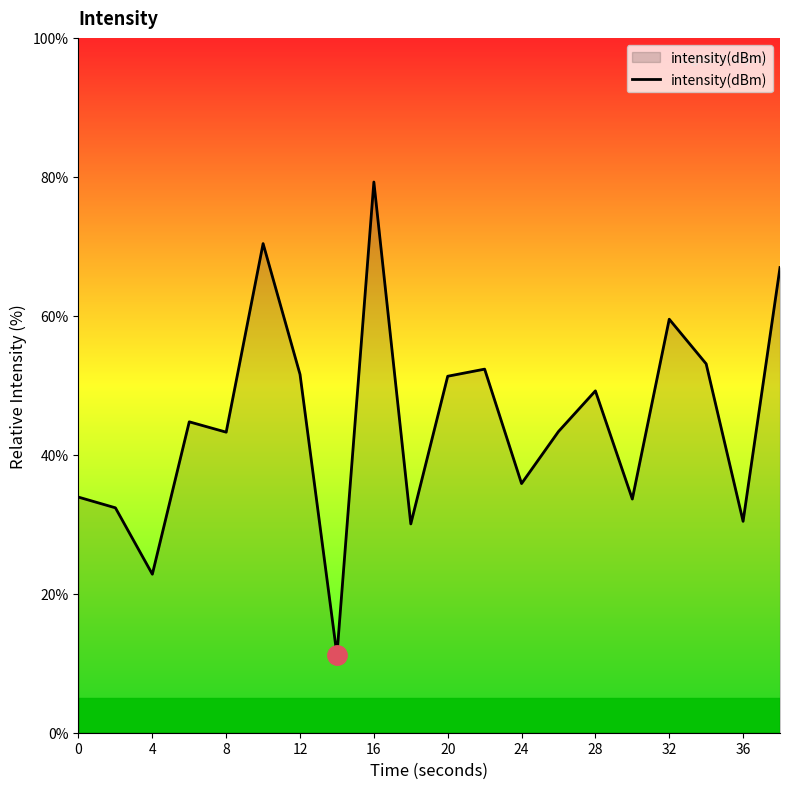

What is the smallest value displayed?

11.2